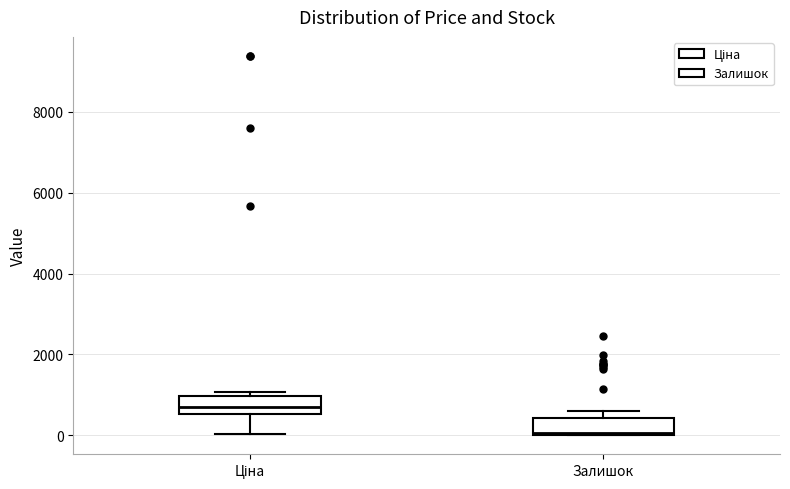

Reading left to right, read every box against the y-axis: the position of its median line, the range the box covers, and the ends of its whiskers. The values are not printed on the chart, so give them approximately, as read against the axis.

Ціна: median 600 (inside the box), box 600 to 1000, whiskers 0 to 1000 (just above the box's upper edge)
Залишок: median 0, box 0 to 400, whiskers 0 to 600